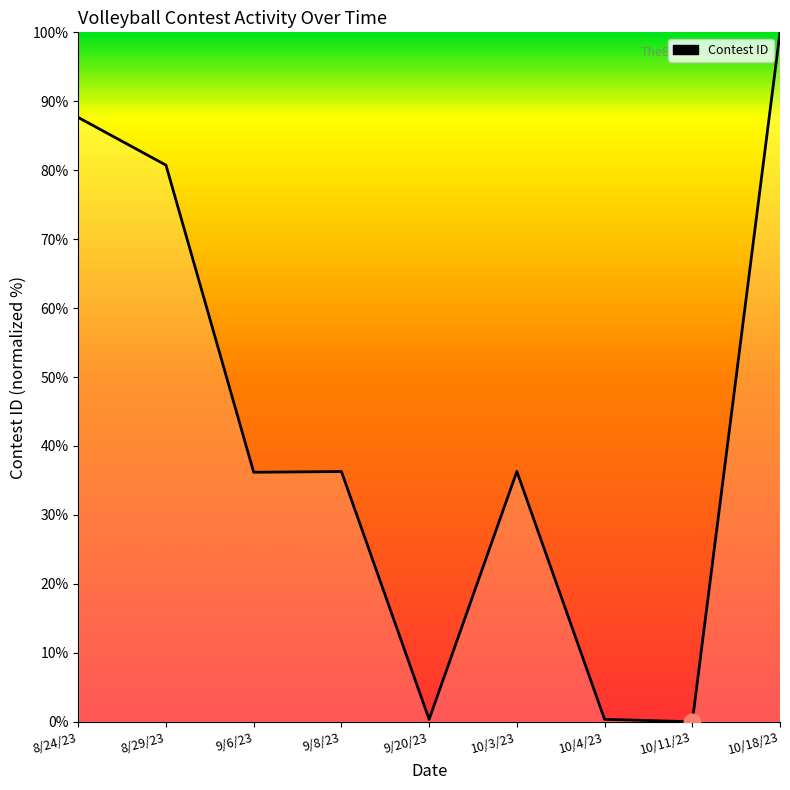

Which has a higher value, 9/6/23 or 8/29/23?

8/29/23